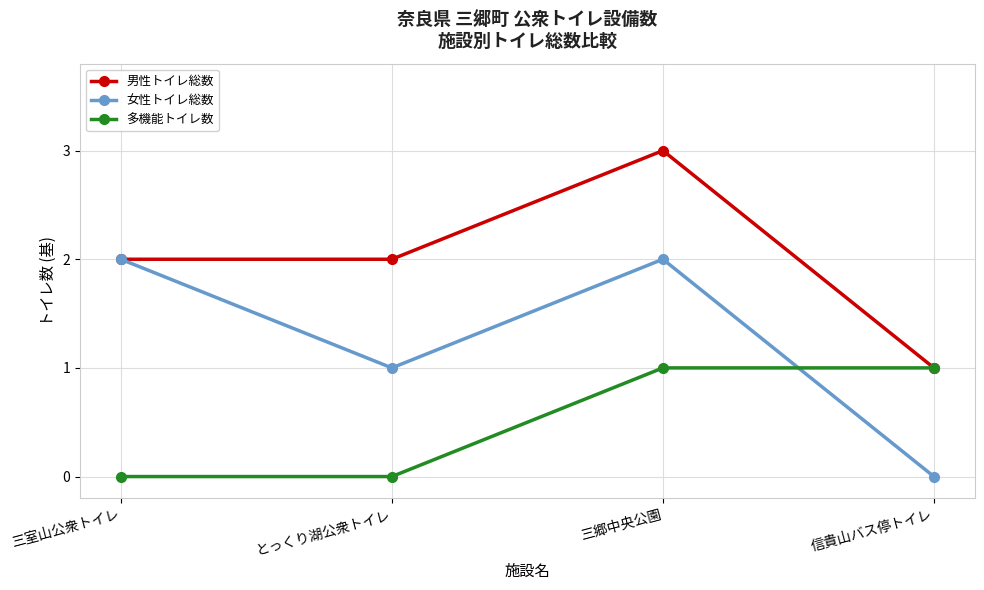

Count the number of data series in this chart.

3